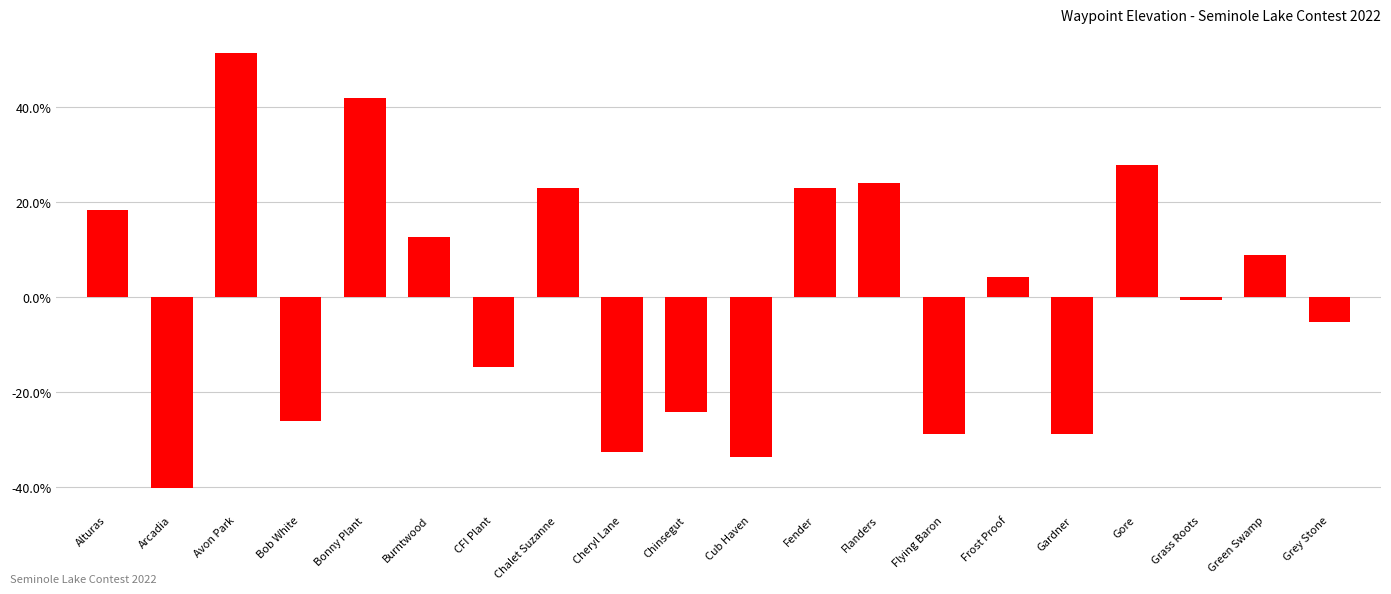

How many values are above zero?

10